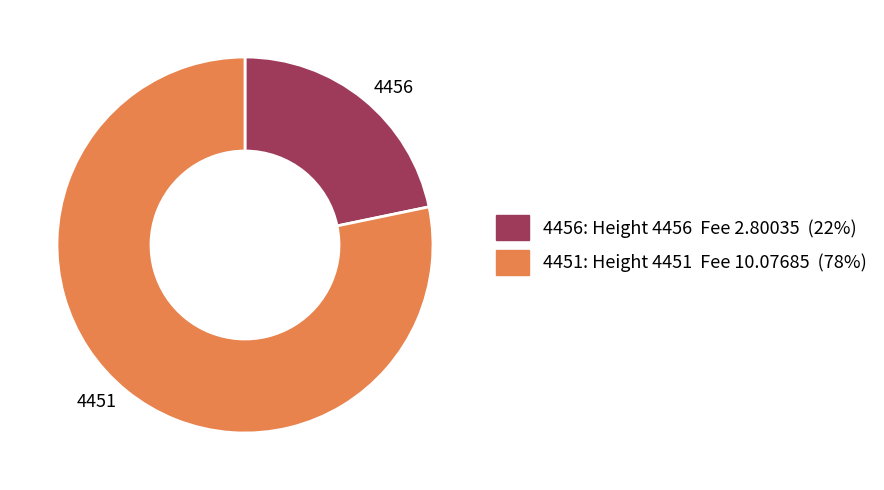

Rank the categories by value from highest to lowest.

4451, 4456